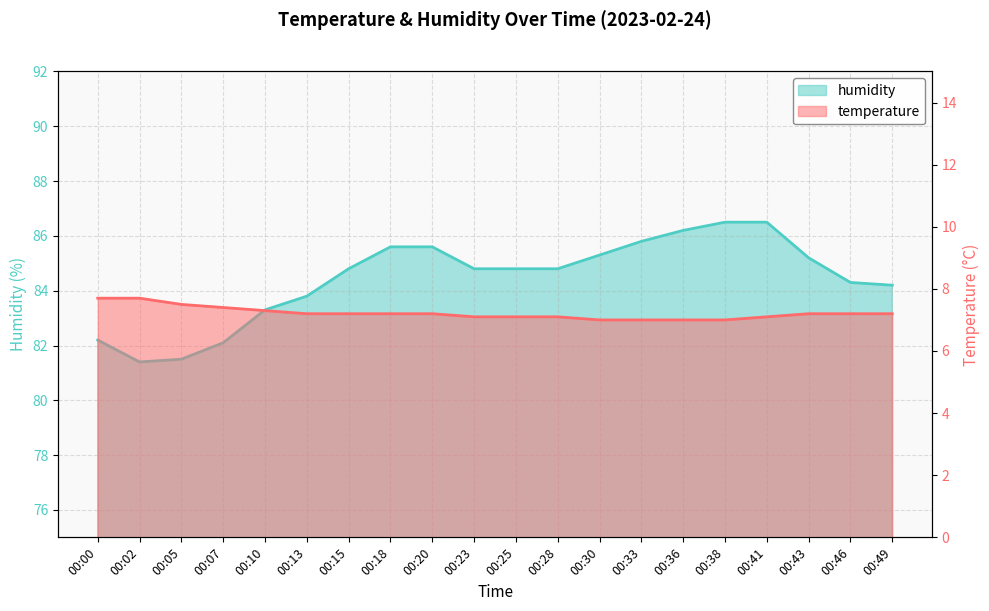

What is the difference between the maximum and minimum values in the temperature series?

0.7